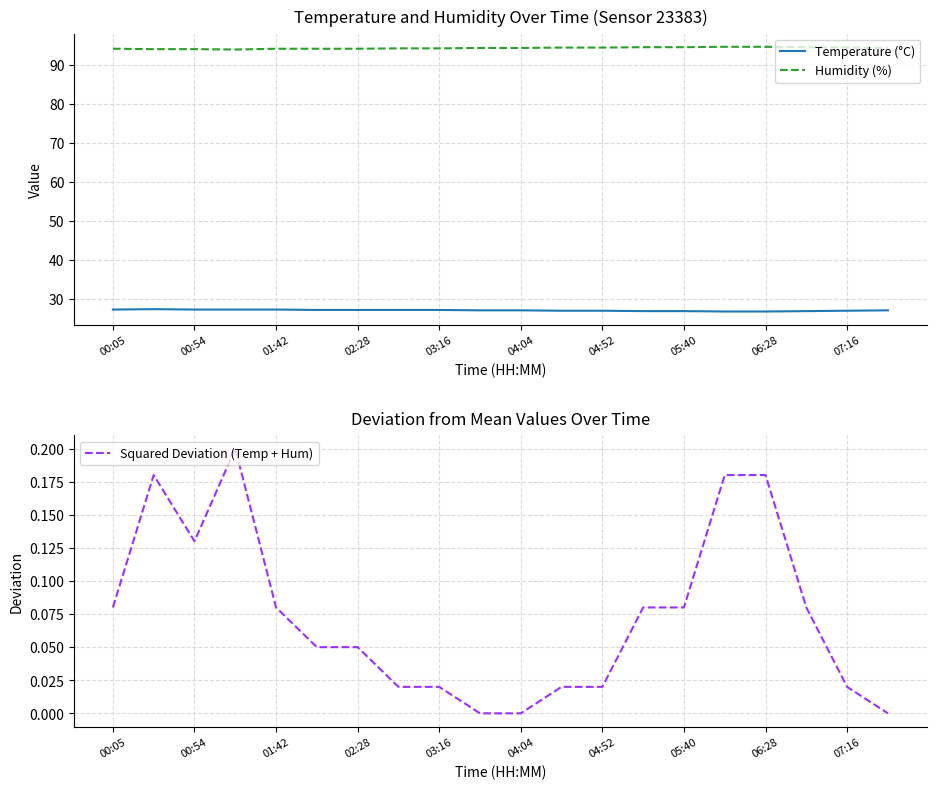

List the series in order of their overall mean, highest first.

Humidity (%), Temperature (°C), Squared Deviation (Temp + Hum)